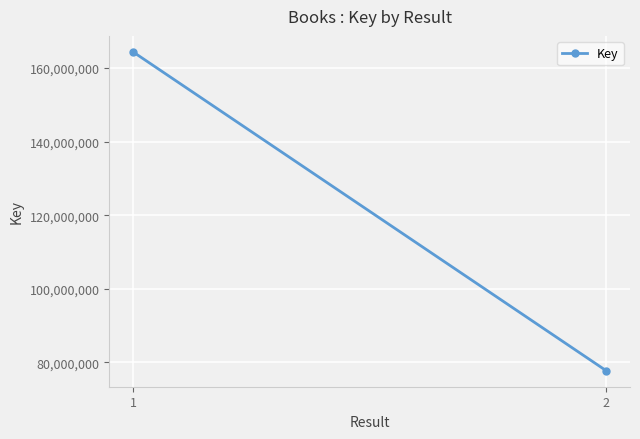

What is the difference between the maximum and minimum values?

86695826